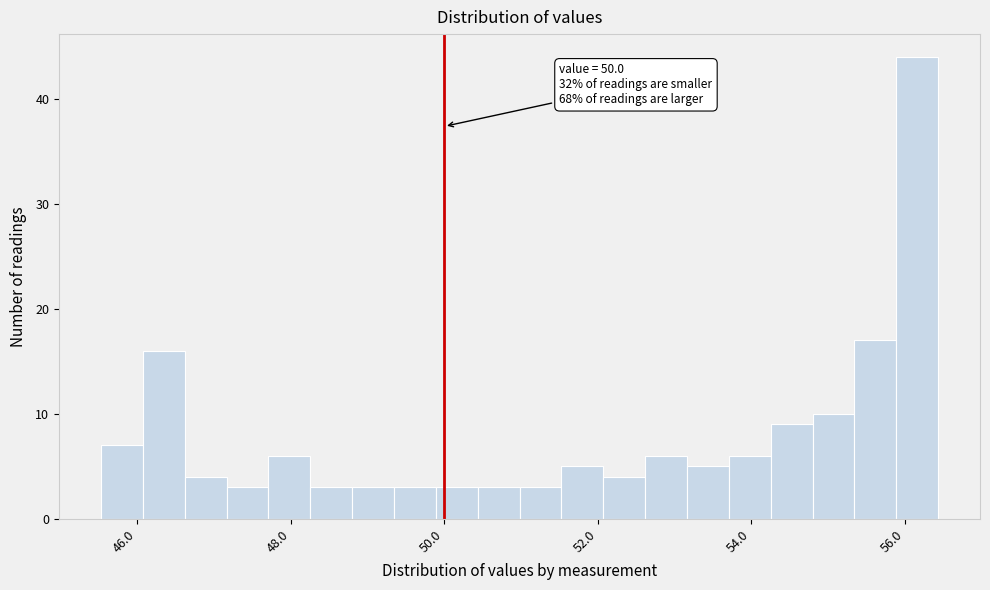

Around what value on the x-axis is the tallest bar? Give the approximate position of its centre, as read against the axis.

56.2